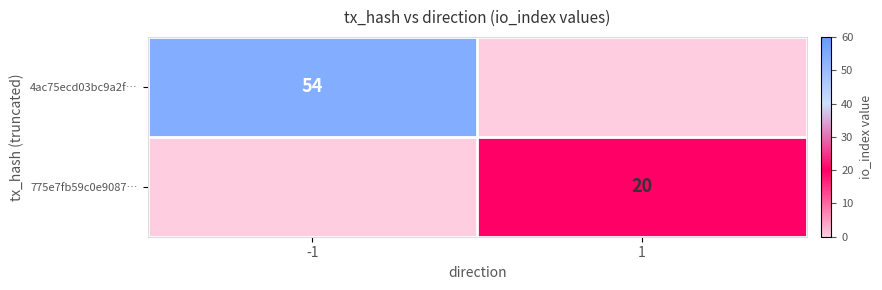

True or false: 4ac75ecd03bc9a2f… has a value of 80 at -1.

False